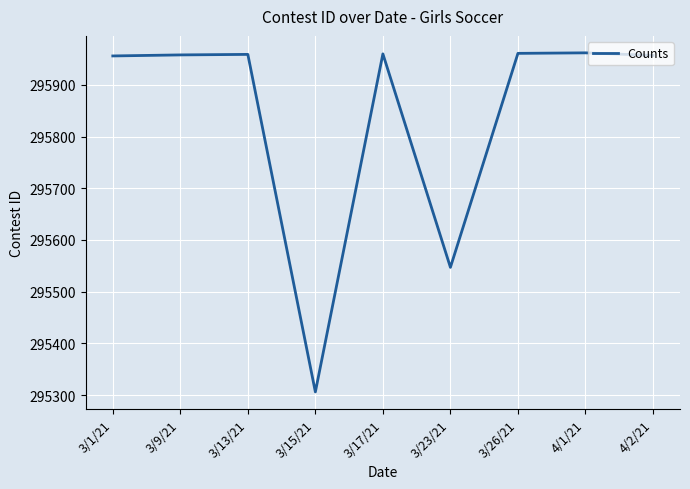

True or false: the data shows 199319 at 3/17/21.

False